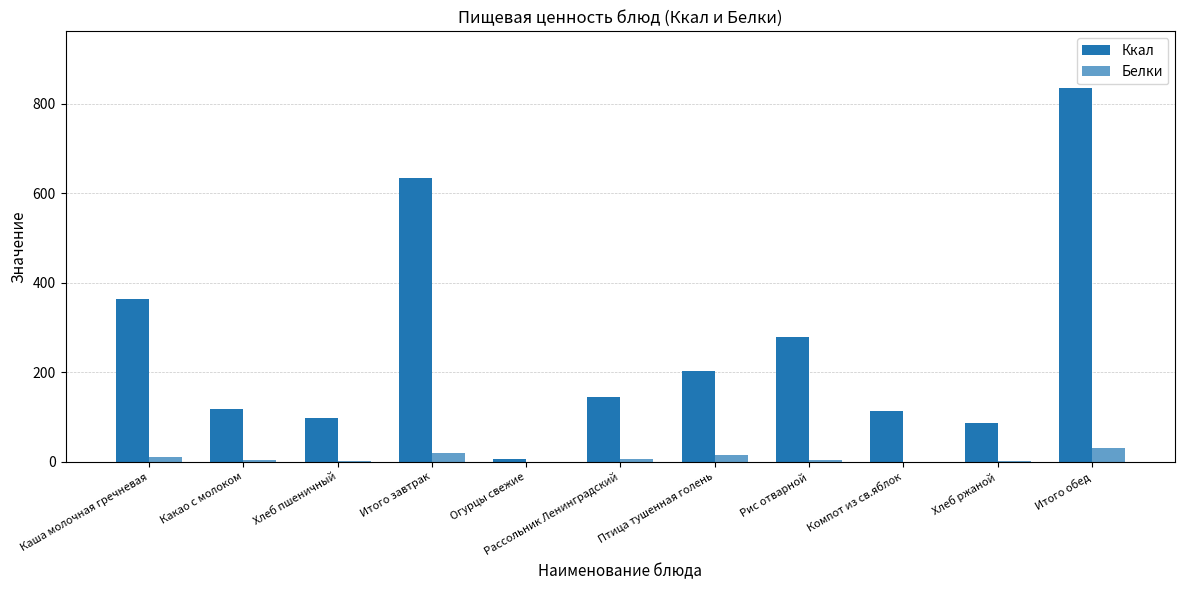

How many series are shown in this chart?

2